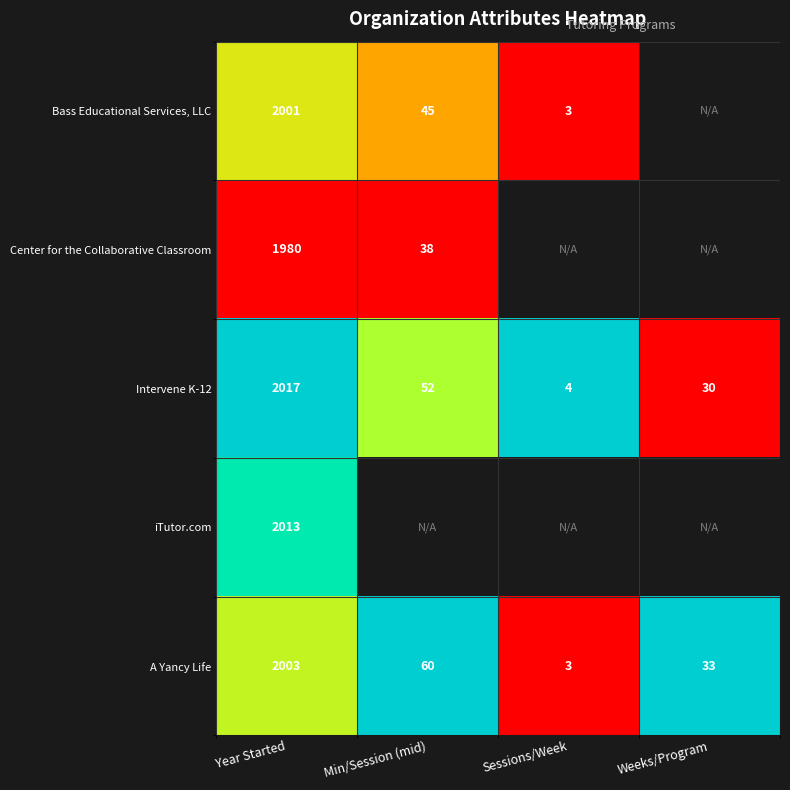

Is the value of iTutor.com at Year Started greater than the value of Intervene K-12 at Weeks/Program?

Yes